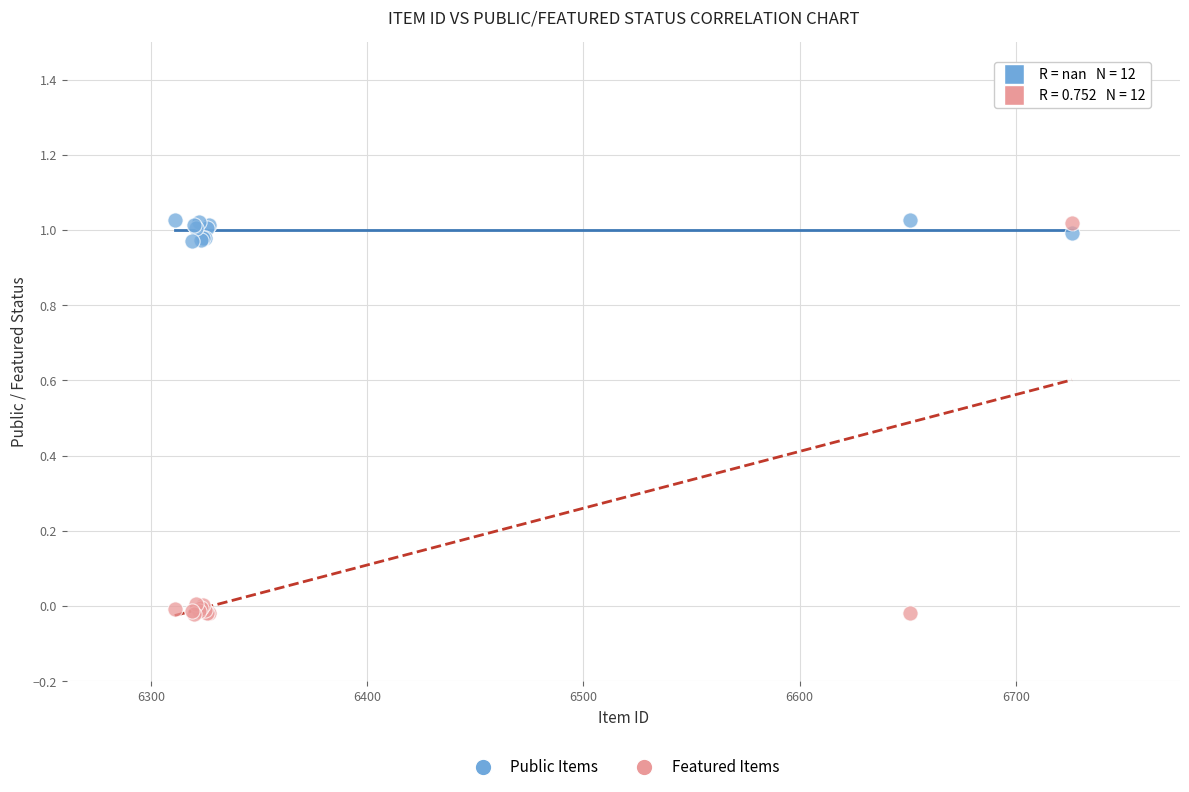

Which series contains the lowest Y value?

Featured Items